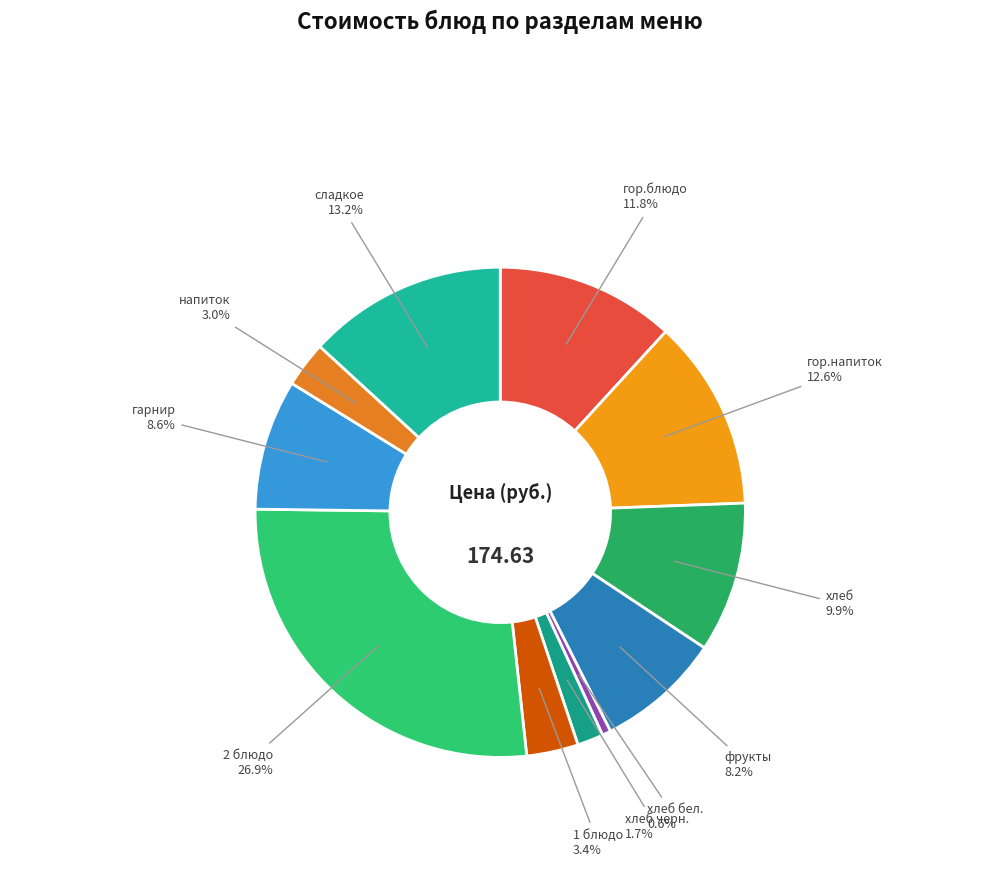

What percentage is the напиток slice, to the nearest percent?

3%